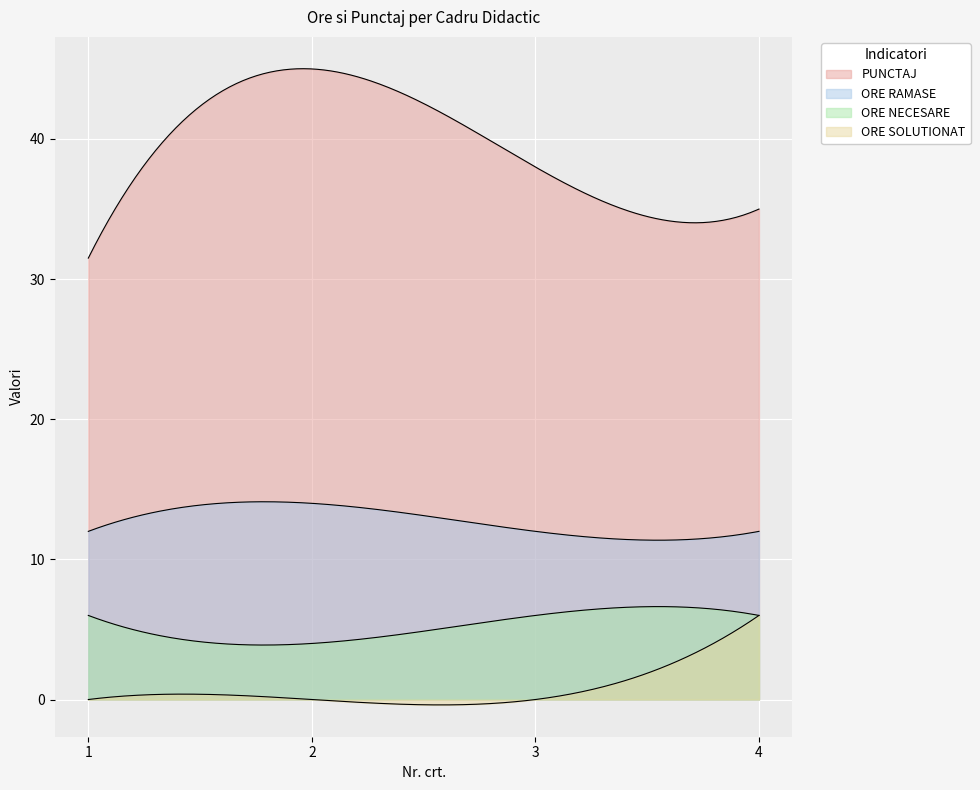

Where does the PUNCTAJ series first go above 38?

2